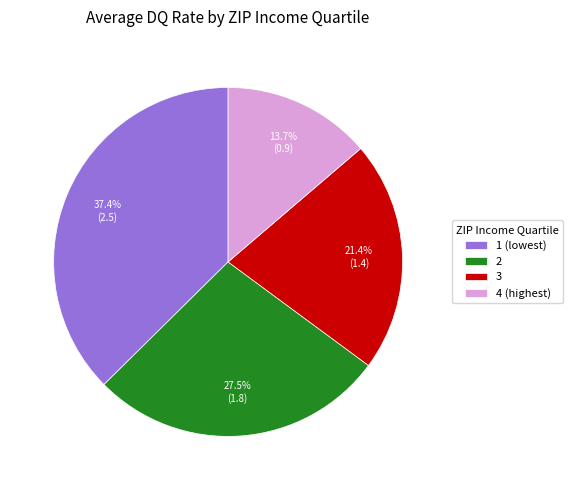

Which category has the biggest portion of the pie?

1 (lowest)